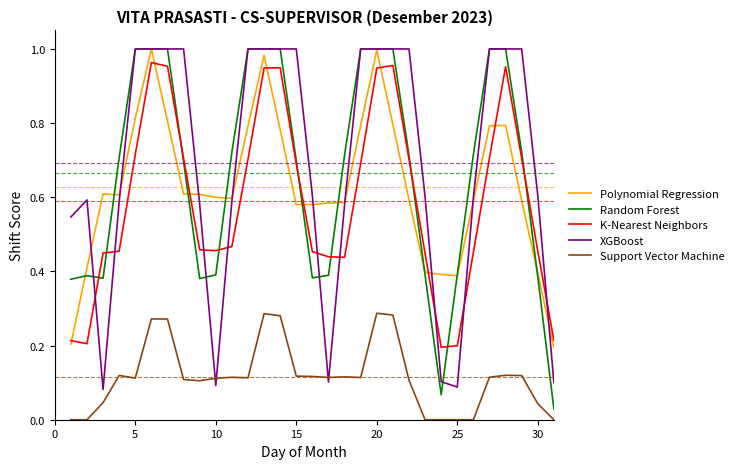

True or false: K-Nearest Neighbors and XGBoost cross at least once.

True